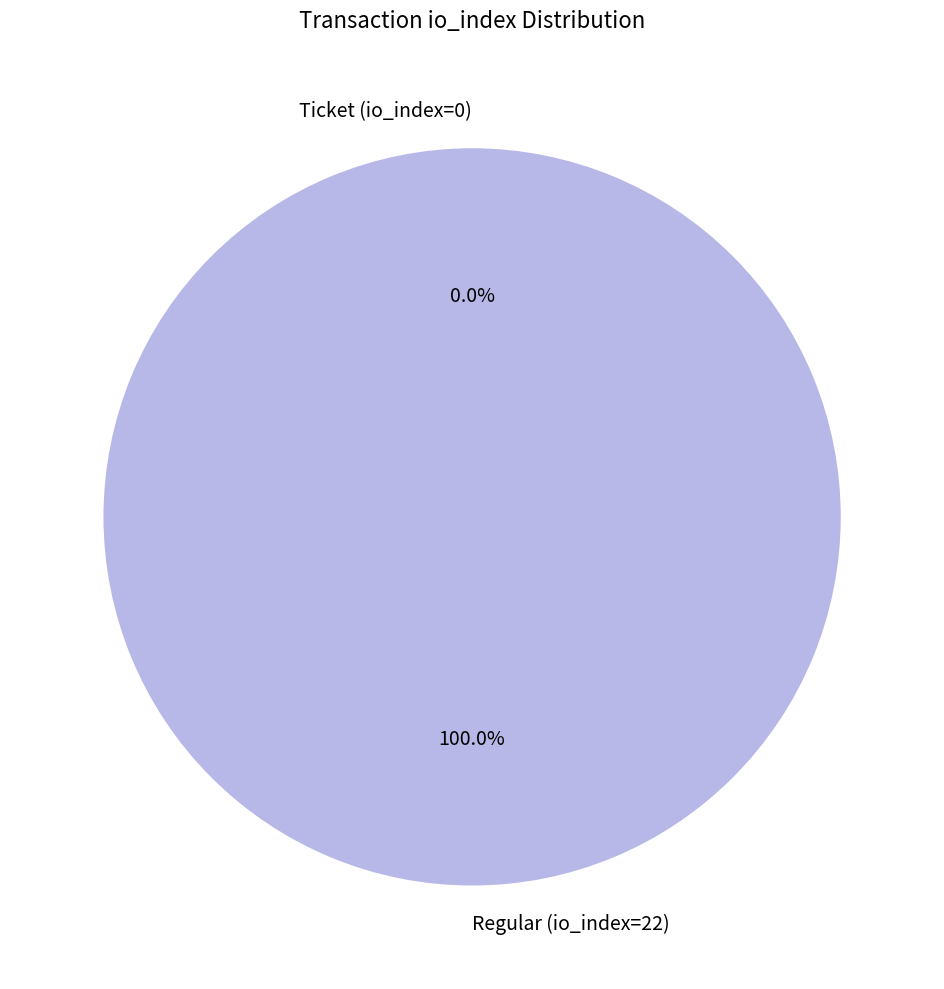

The Ticket (io_index=0) slice represents 0% of the pie. True or false?

True